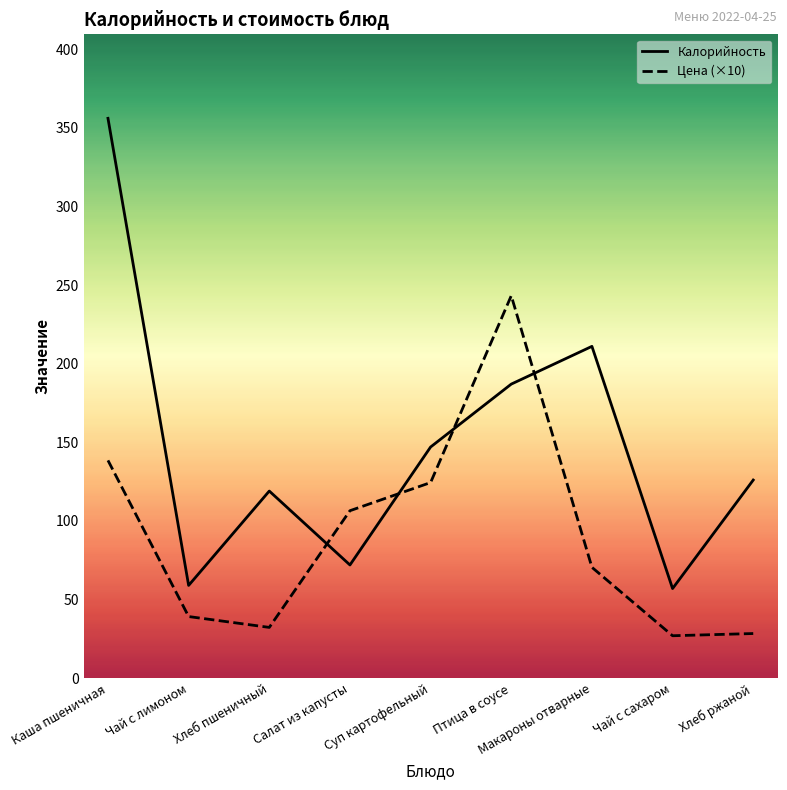

What position from the right is Птица в соусе?

4